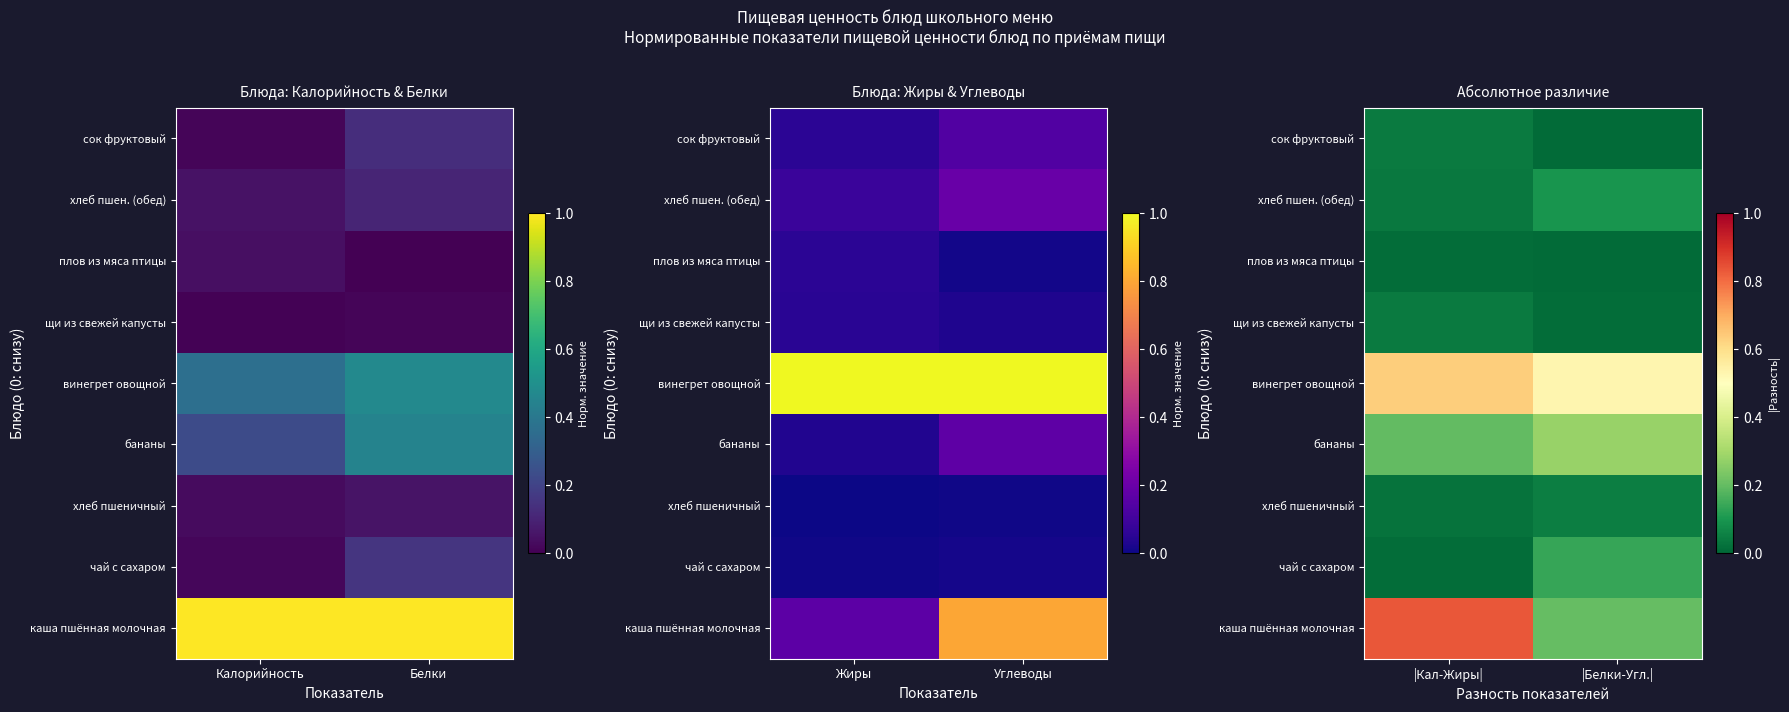

Is it true that хлеб пшен. (обед) equals 0.0 at |Белки-Угл.|?

False